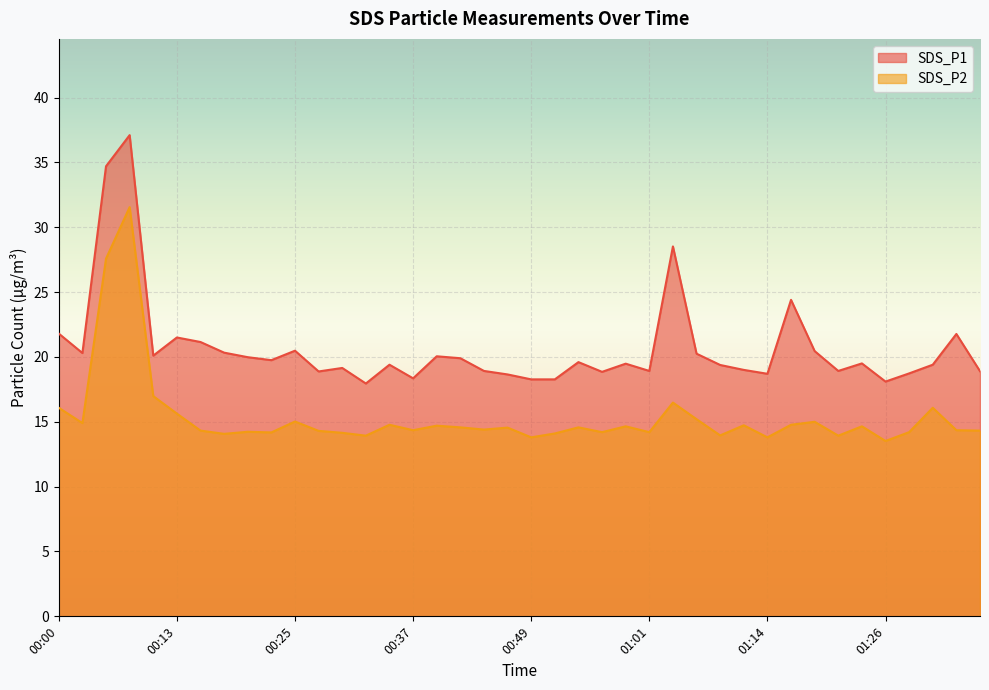

At which label does SDS_P1 first exceed 19?

00:00